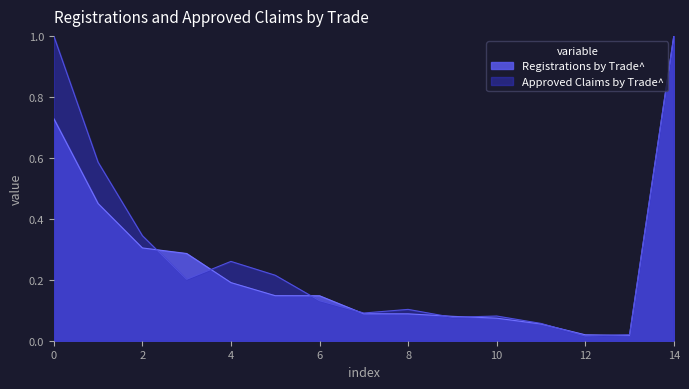

Is the value of Approved Claims by Trade^ at 12 greater than the value of Registrations by Trade^ at 14?

No